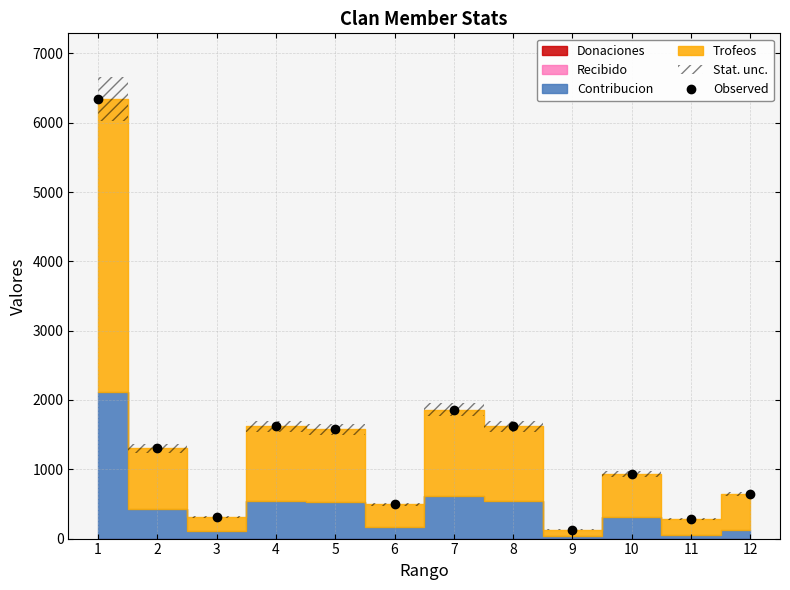

Where is the first local maximum?

4